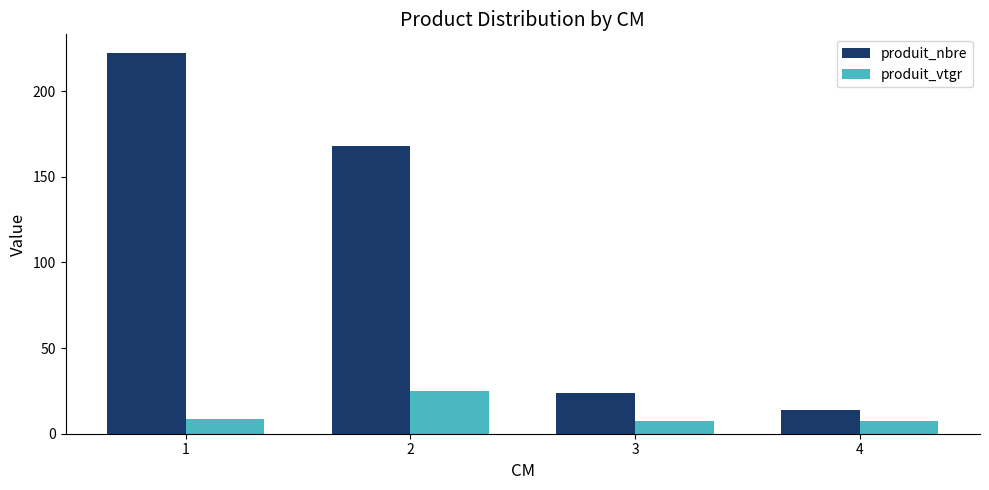

Where is produit_nbre nearest to the value 118?

2